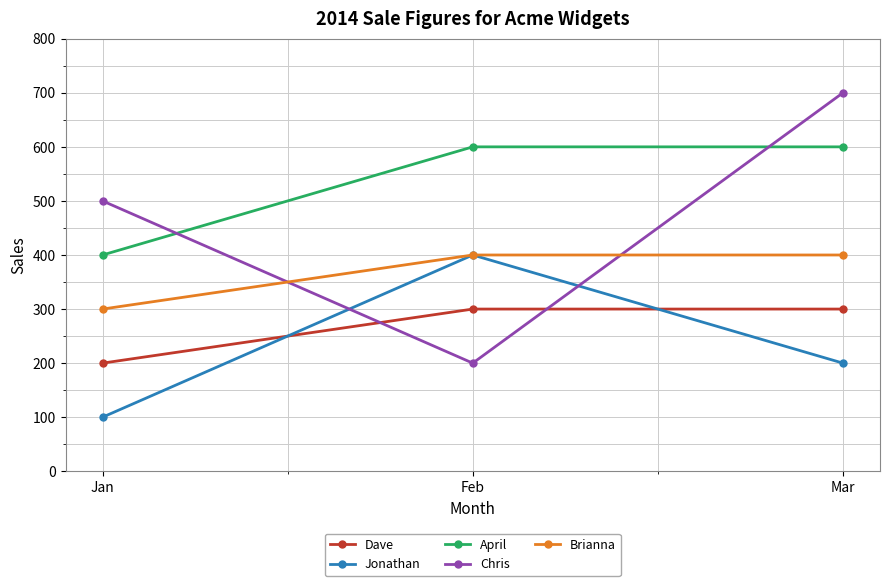

Reading left to right, transcribe all the data shown in this chart.

Dave: 200	300	300
Jonathan: 100	400	200
April: 400	600	600
Chris: 500	200	700
Brianna: 300	400	400